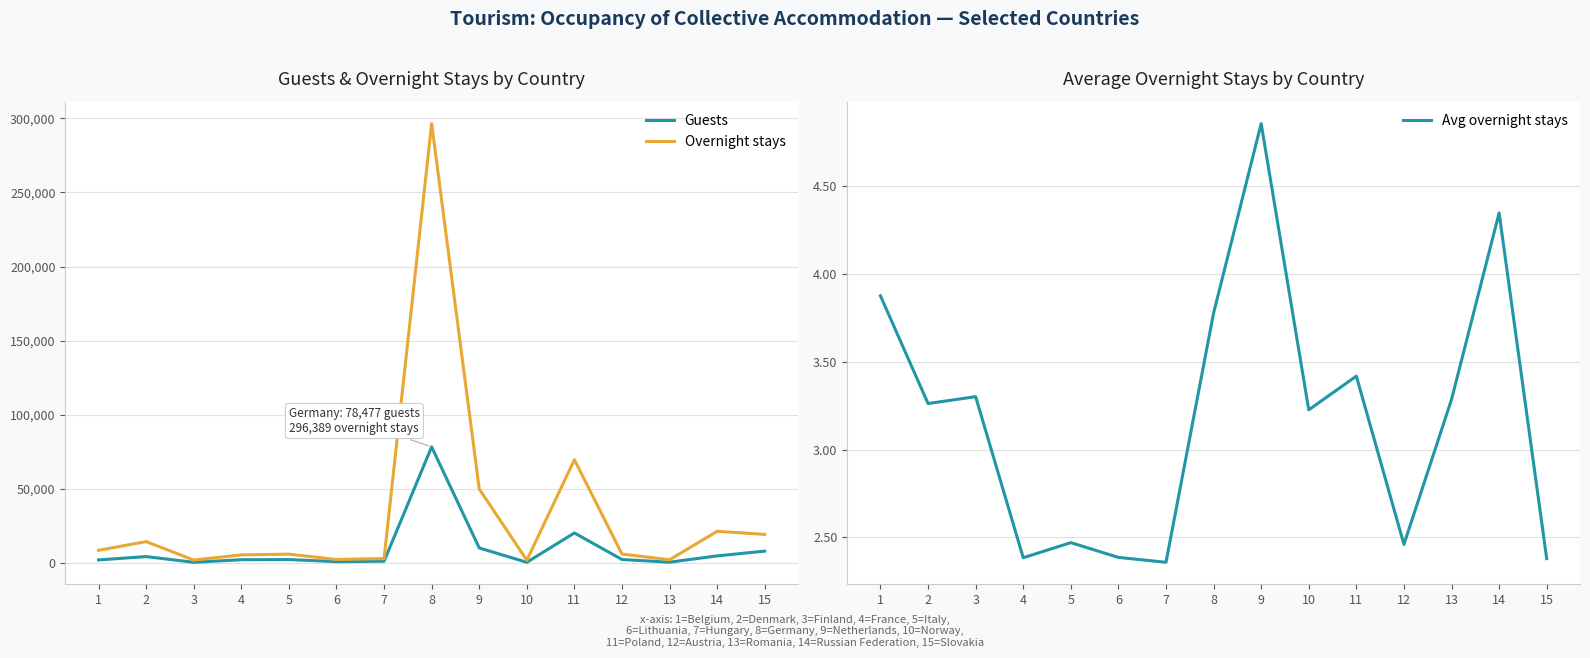

Is it true that Avg overnight stays equals 2.4 at 7?

True